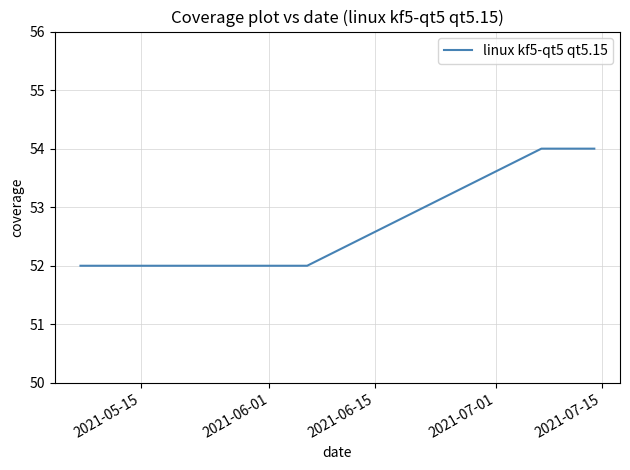

What is the sum of all values?

422